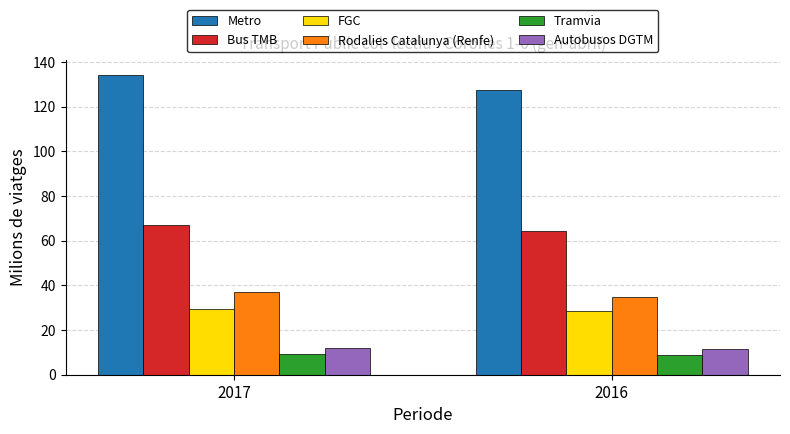

What is the value of the Tramvia bar at the 2nd from the left?

8.8